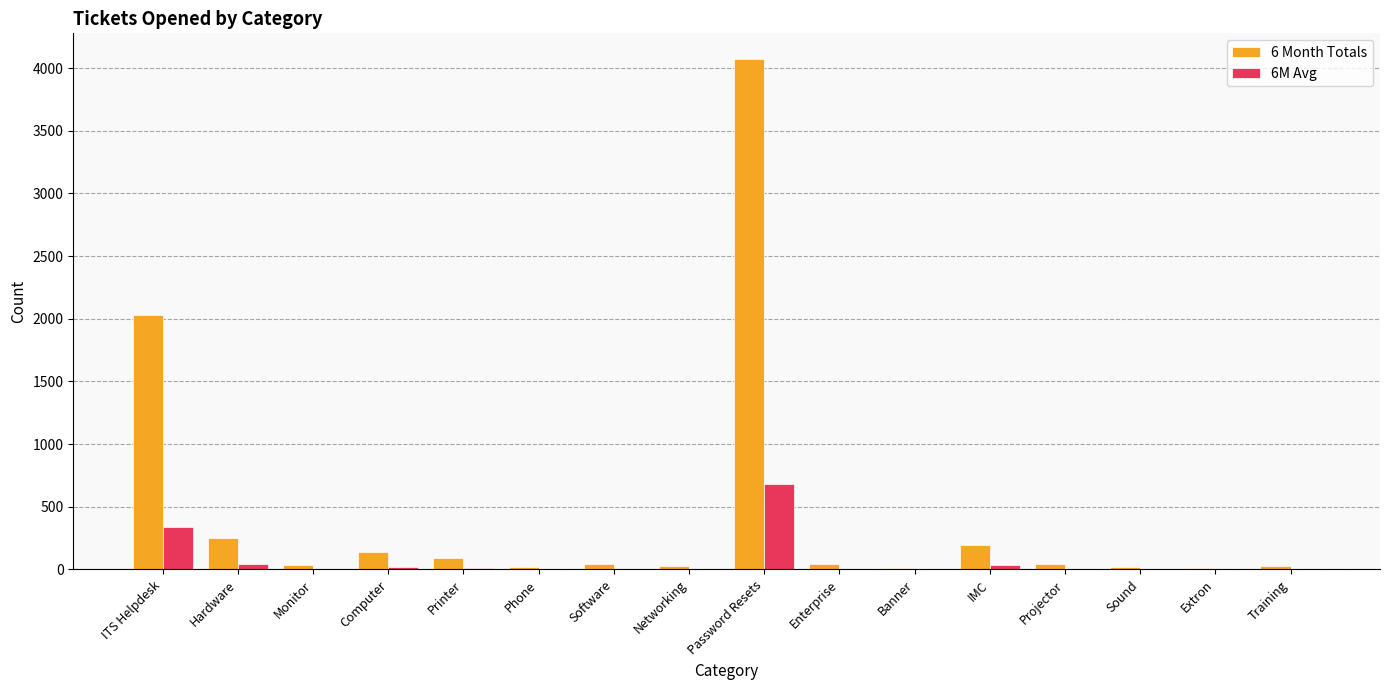

At which label does 6M Avg reach its peak?

Password Resets